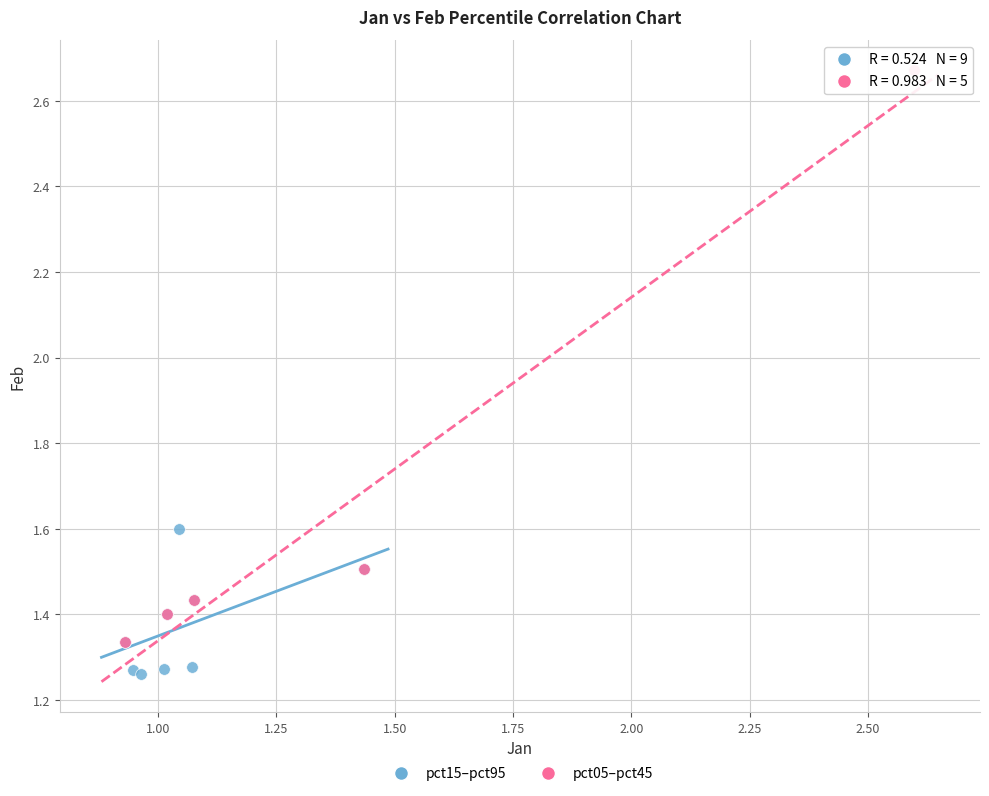

Which series contains the highest Y value?

pct05–pct45